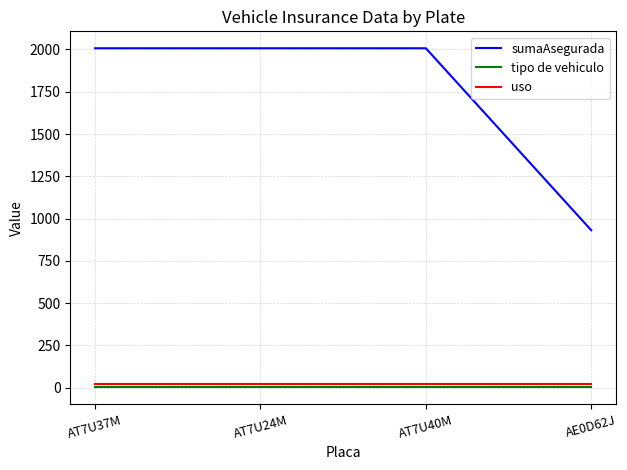

Is the value of sumaAsegurada at AT7U40M greater than the value of tipo de vehiculo at AT7U24M?

Yes